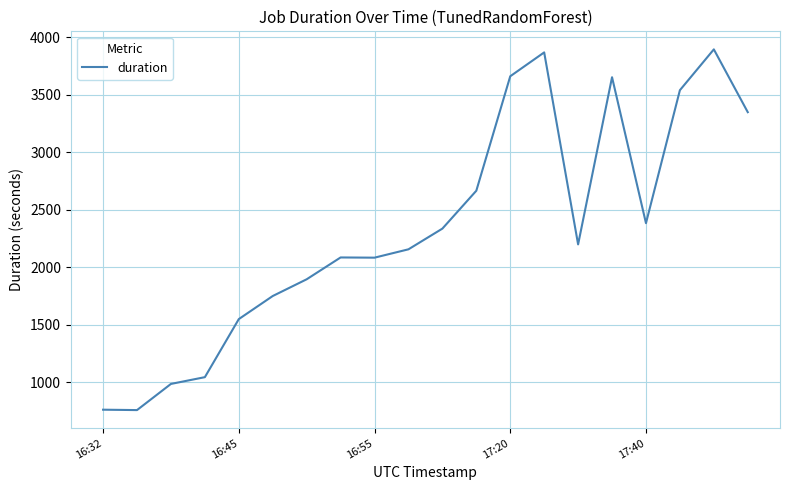

What is the difference between the maximum and minimum values?

3138.6